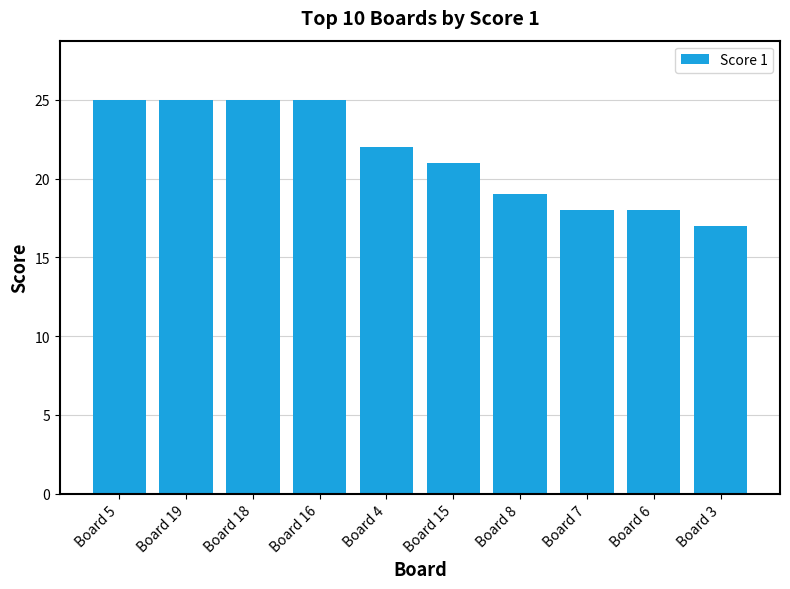

What is the average value?

22